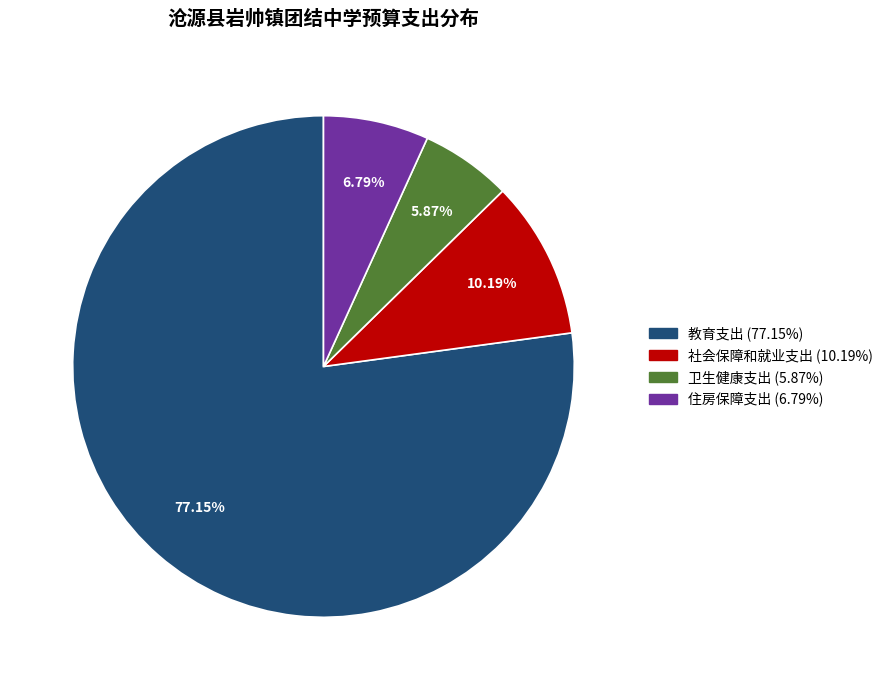

To the nearest percent, what is the difference between the largest and smallest slice percentages?

71%